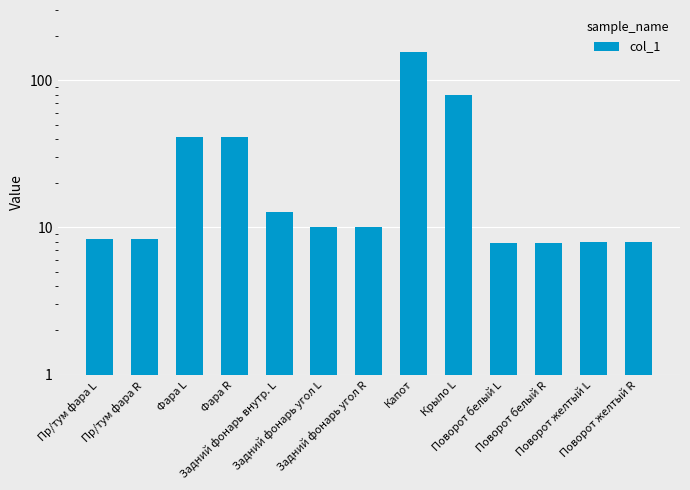

What is the sum of all values?

398.2